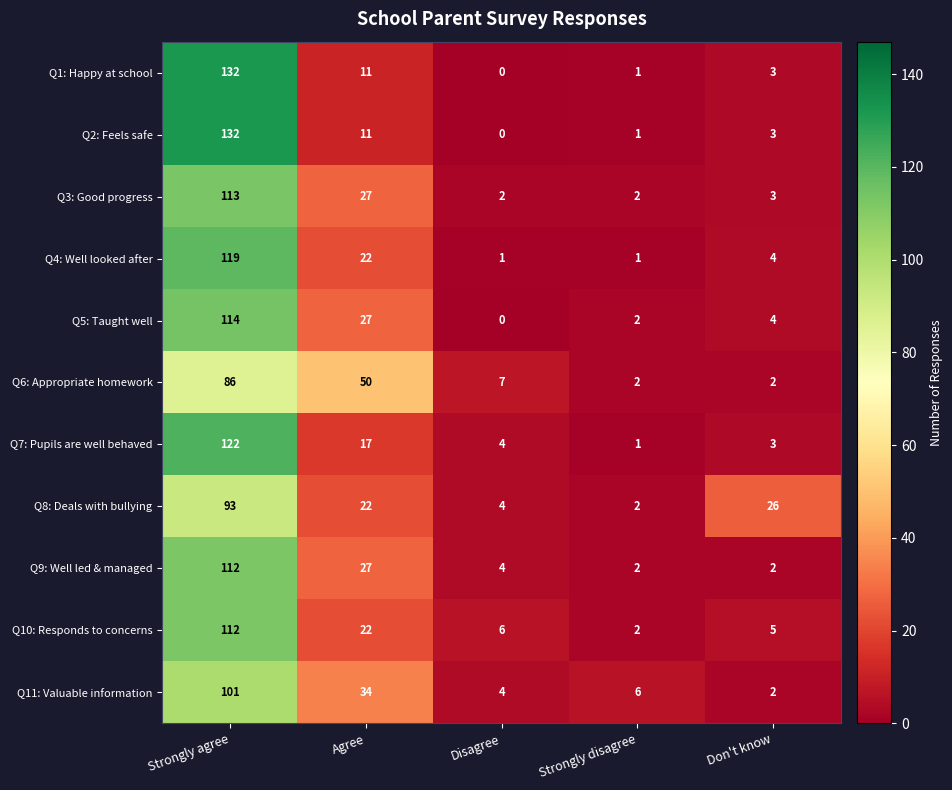

Where is Q6: Appropriate homework nearest to the value 44?

Agree